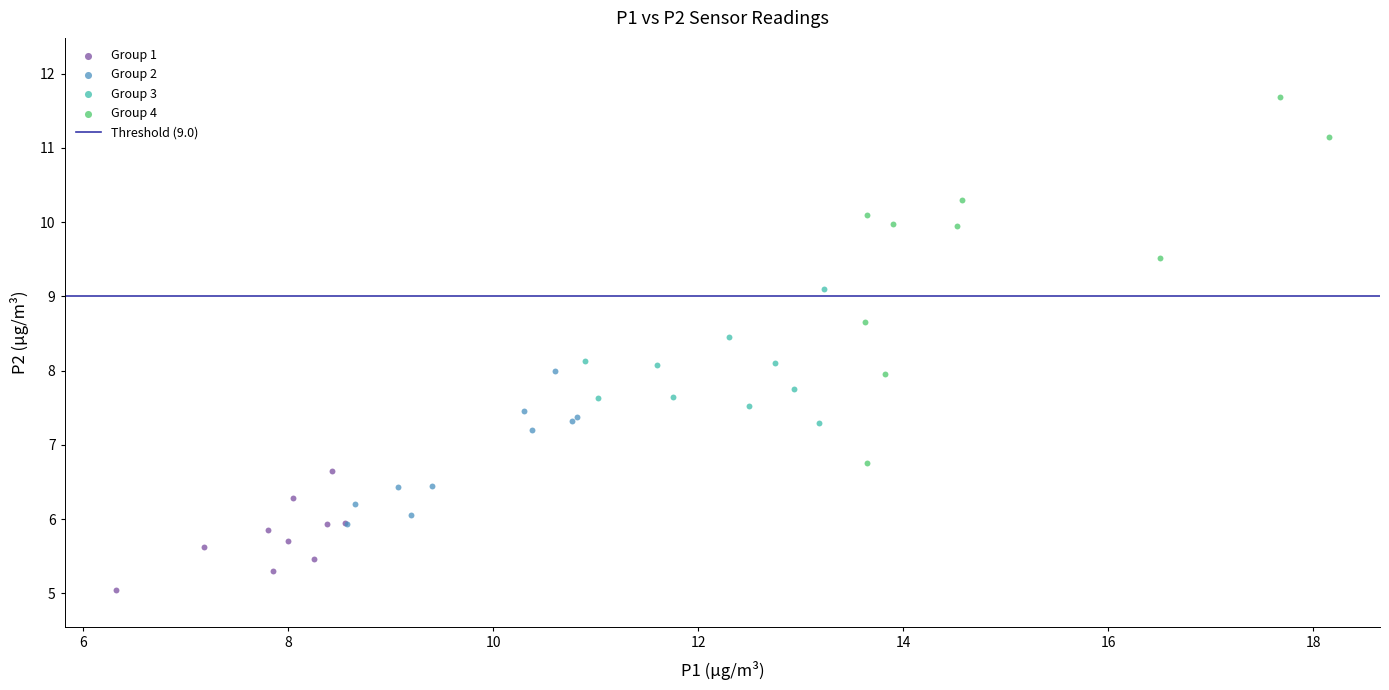

Which series contains the lowest Y value?

Group 1